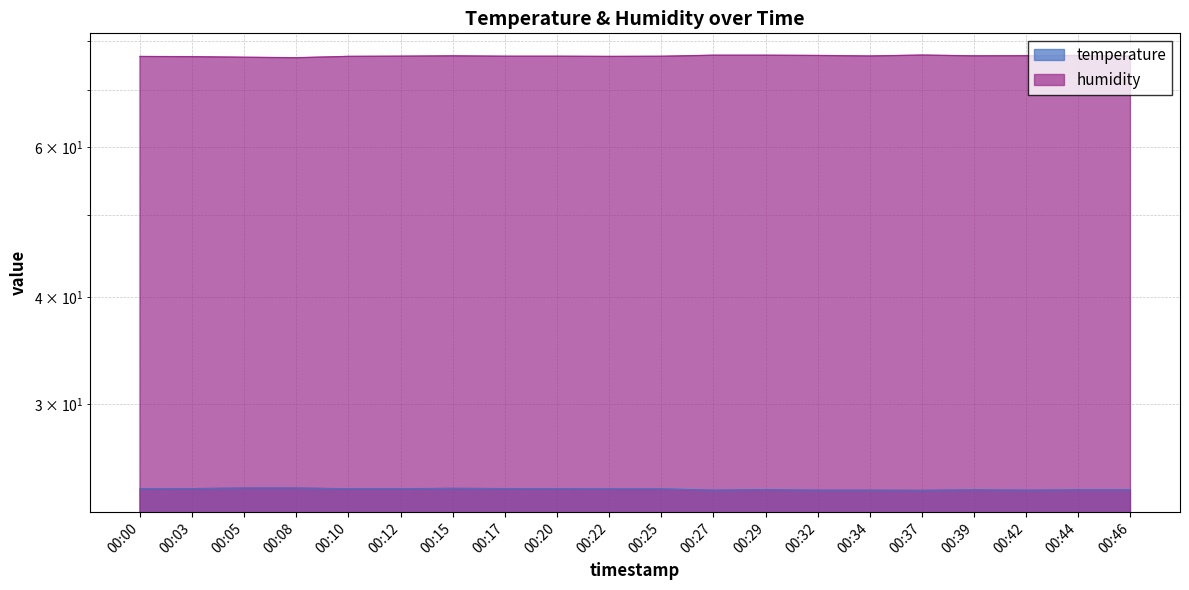

What is the minimum value shown in the chart?

23.8